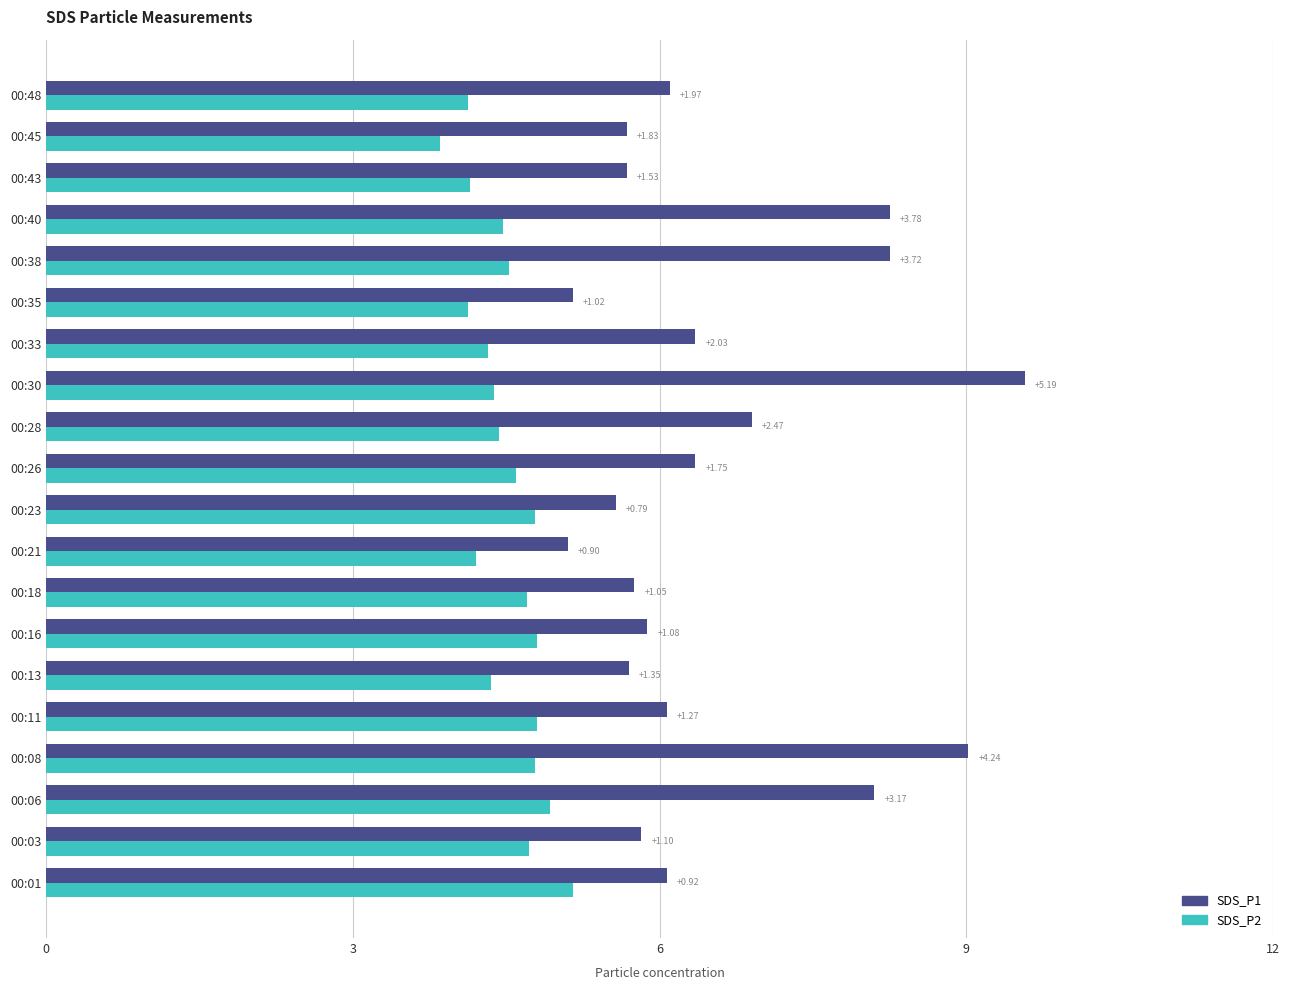

What are all the series names shown in the legend?

SDS_P1, SDS_P2